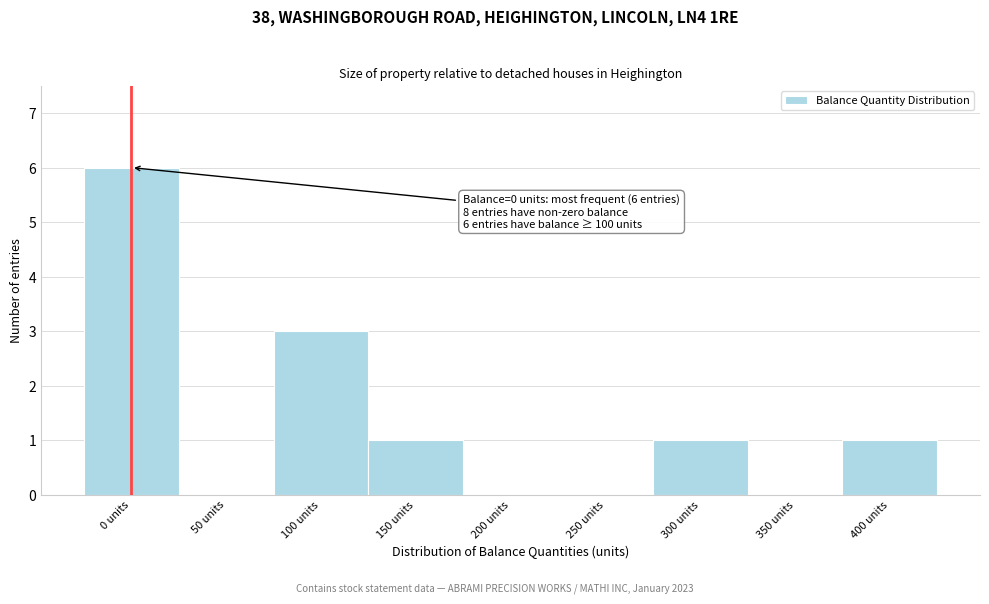

Reading left to right, transcribe all the data shown in this chart.

0 units=6	50 units=0	100 units=3	150 units=1	200 units=0	250 units=0	300 units=1	350 units=0	400 units=1